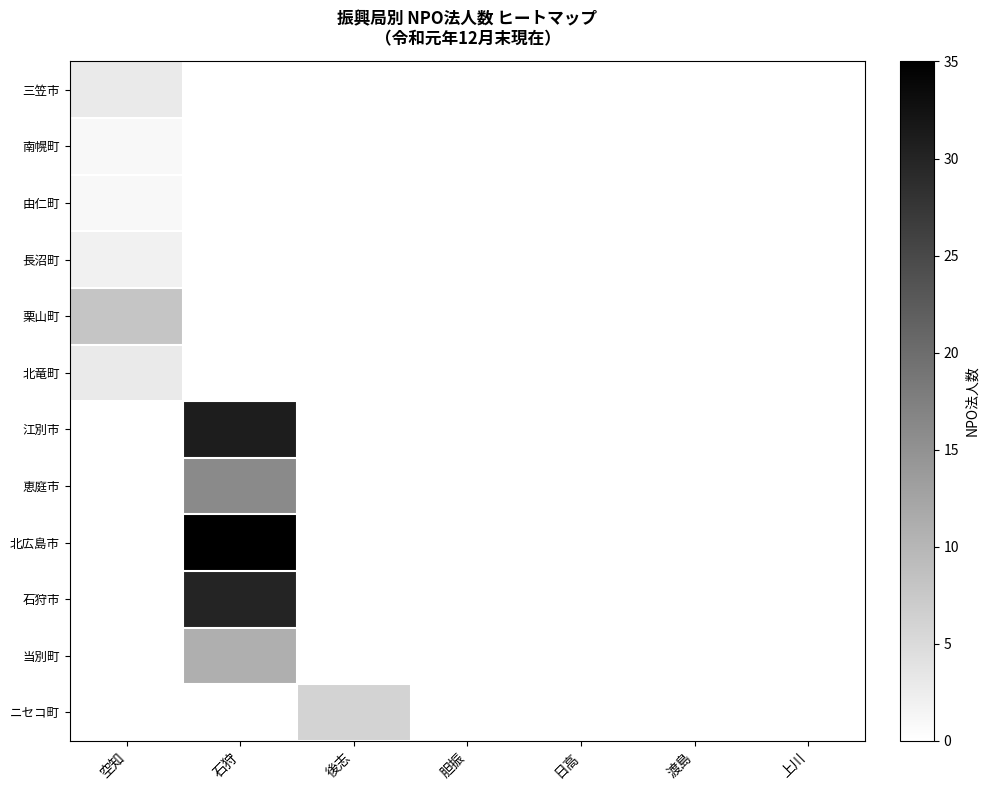

At 日高, list the series in order from largest to smallest.

三笠市, 南幌町, 由仁町, 長沼町, 栗山町, 北竜町, 江別市, 恵庭市, 北広島市, 石狩市, 当別町, ニセコ町